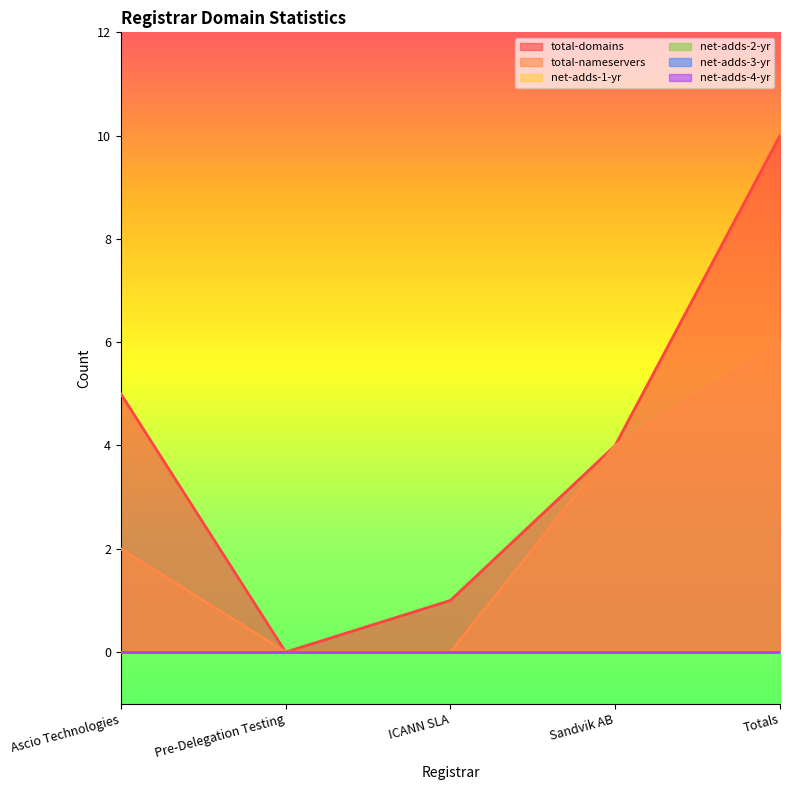

Reading left to right, what are all the values shown in this chart?

total-domains: 5	0	1	4	10
total-nameservers: 2	0	0	4	6
net-adds-1-yr: 0	0	0	0	0
net-adds-2-yr: 0	0	0	0	0
net-adds-3-yr: 0	0	0	0	0
net-adds-4-yr: 0	0	0	0	0